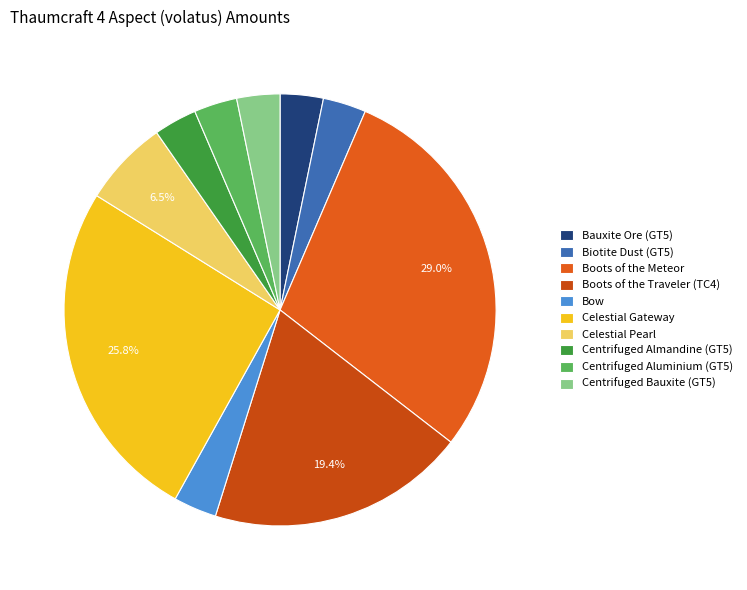

To the nearest percent, what is the average slice percentage?

10%